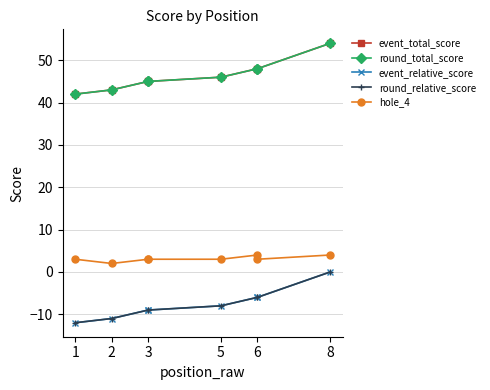

What is the total value across all series at 2?

66